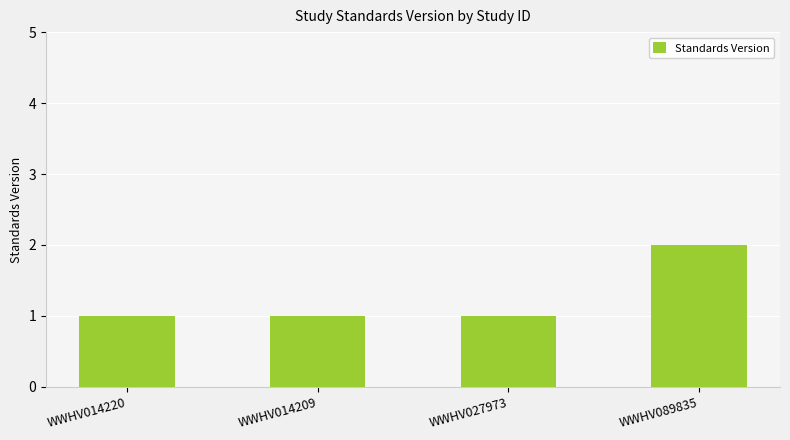

What is the change in value from WWHV014209 to WWHV089835?

+1